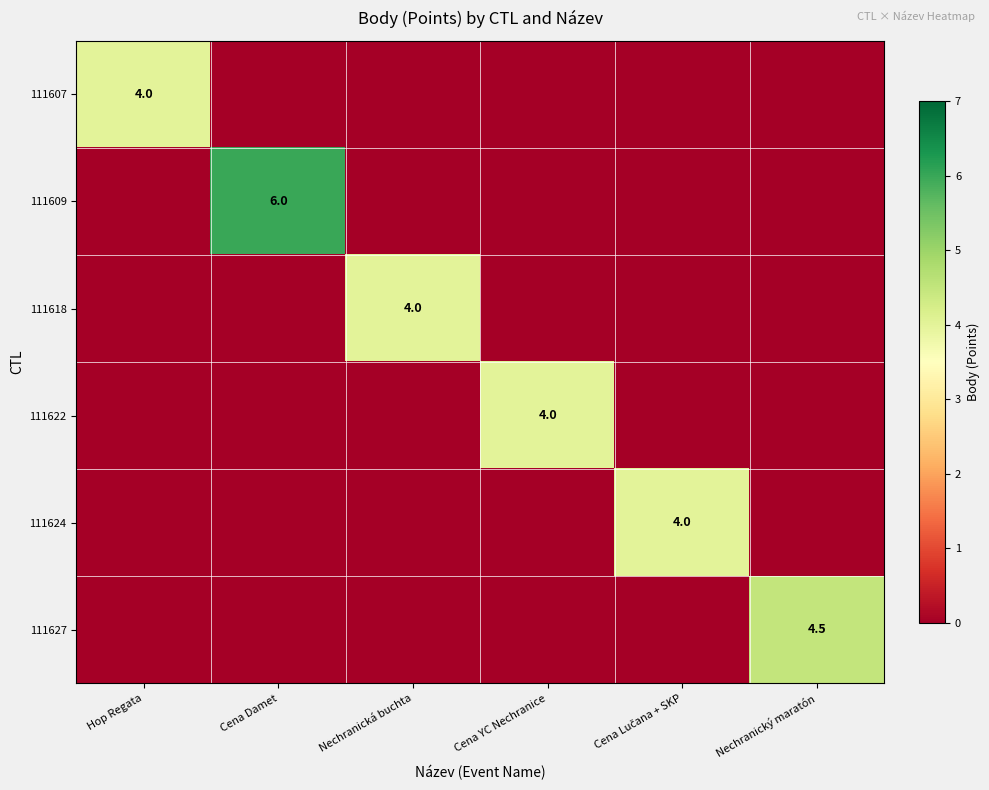

The value of 111609 at Cena Damet is 10.3. True or false?

False